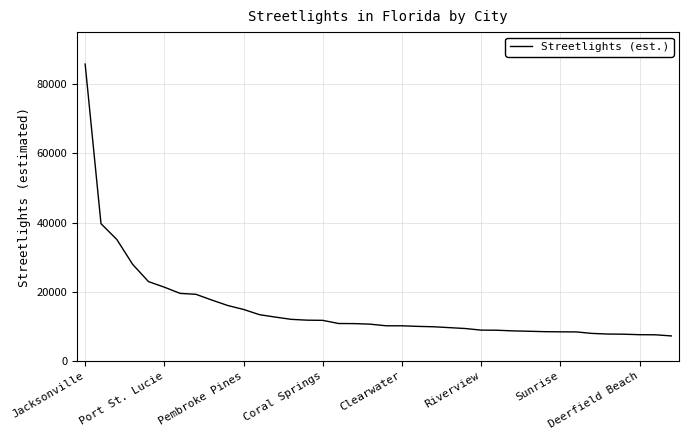

What is the greatest value displayed?

85768.3